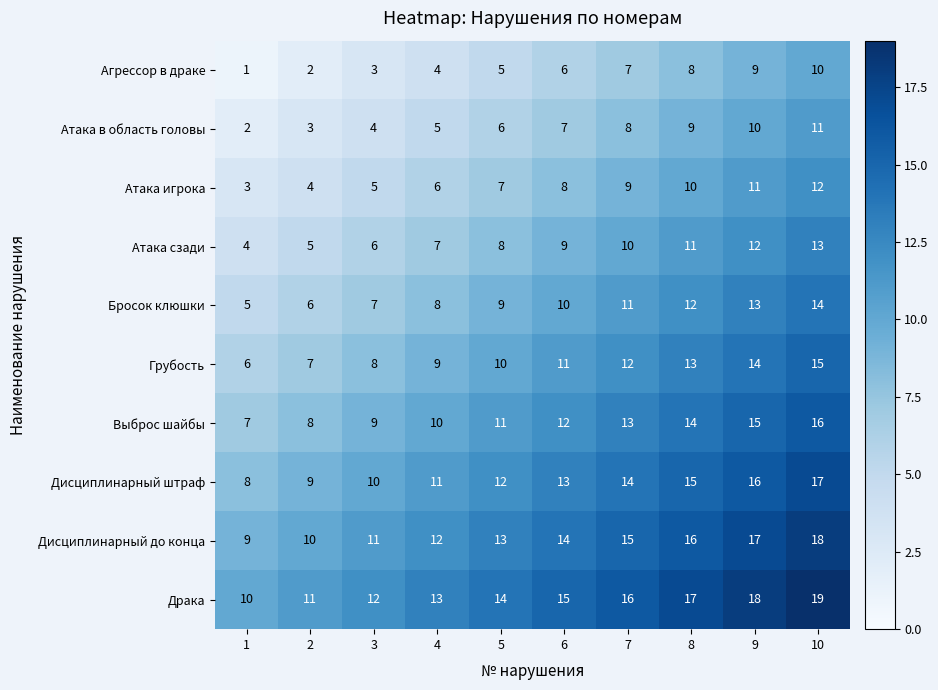

At how many categories does at least one series exceed 2?

10